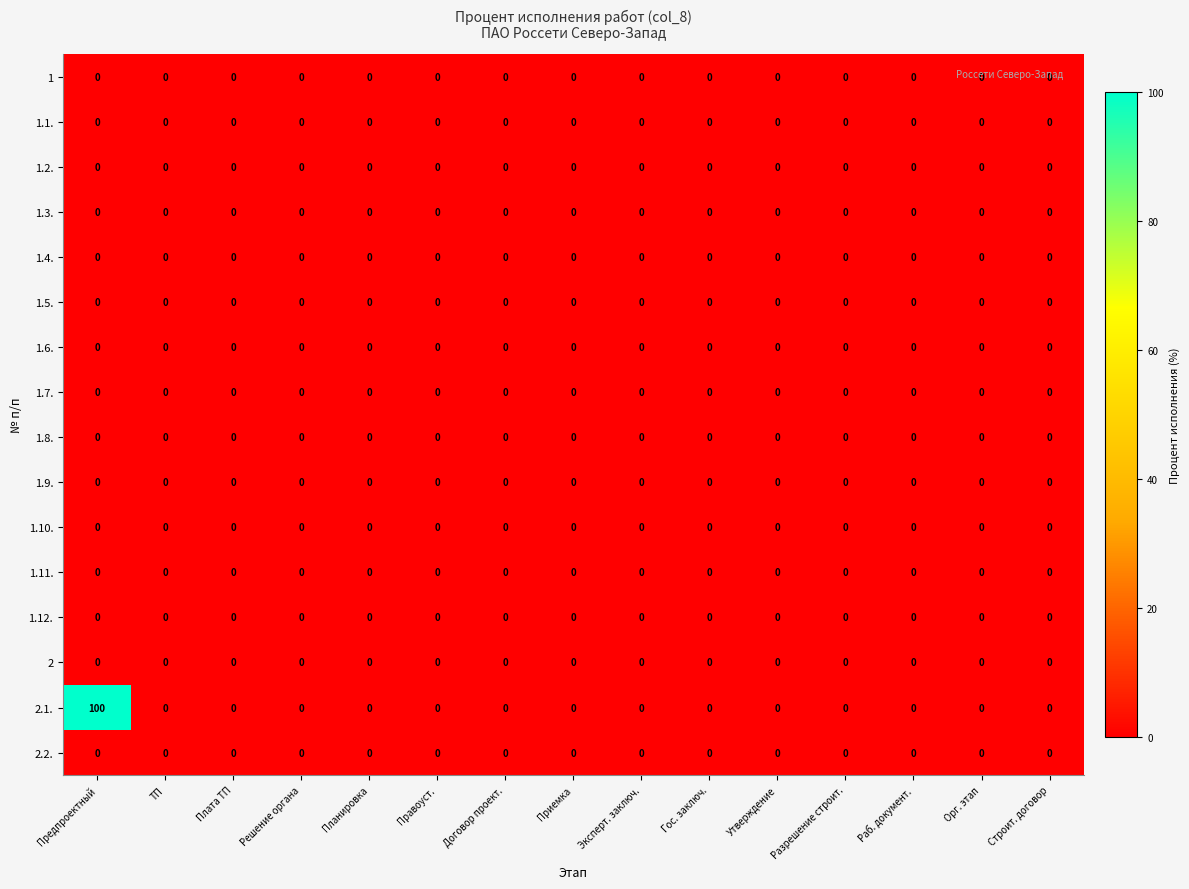

The 1.9. series shows 0 at Раб. документ.. True or false?

True